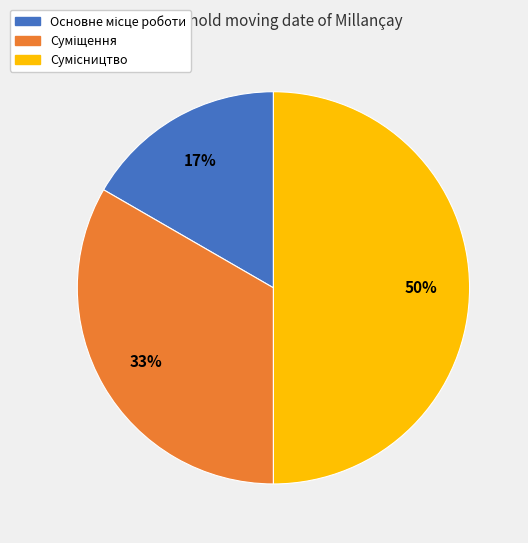

To the nearest percent, what is the average slice percentage?

33%